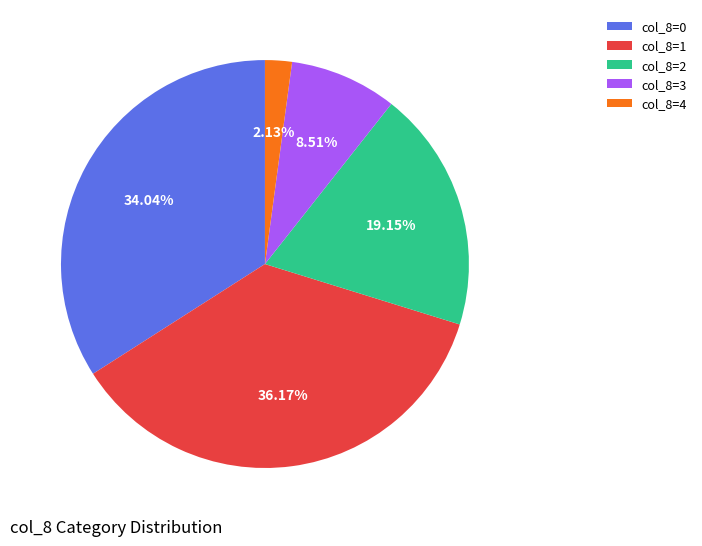

Is there a majority slice in this chart?

No